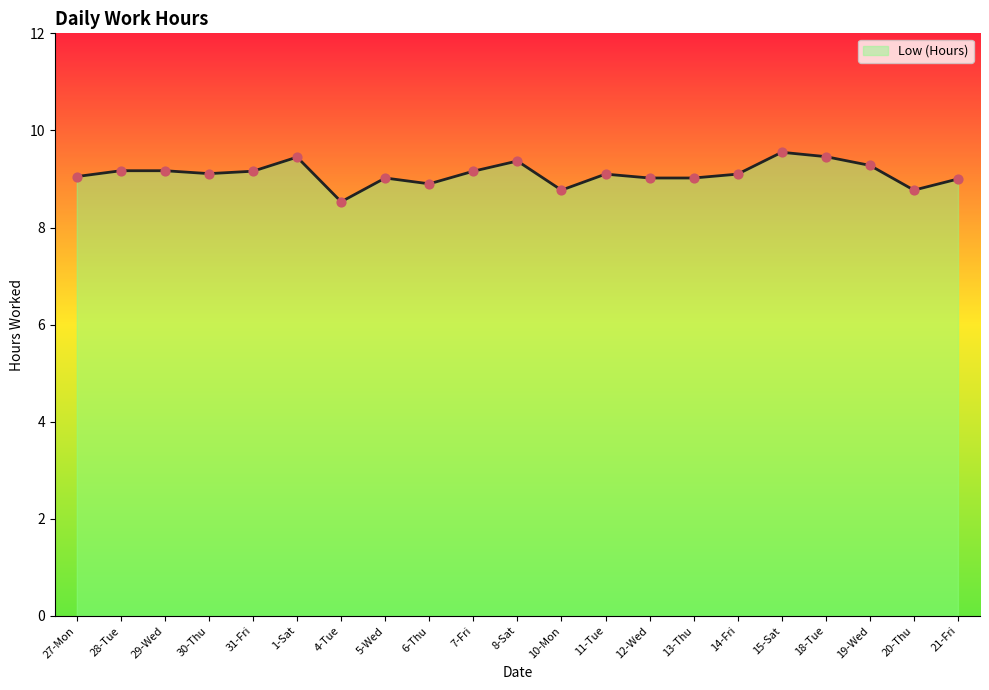

What is the ratio of the value at 1-Sat to the value at 30-Thu?

1.0